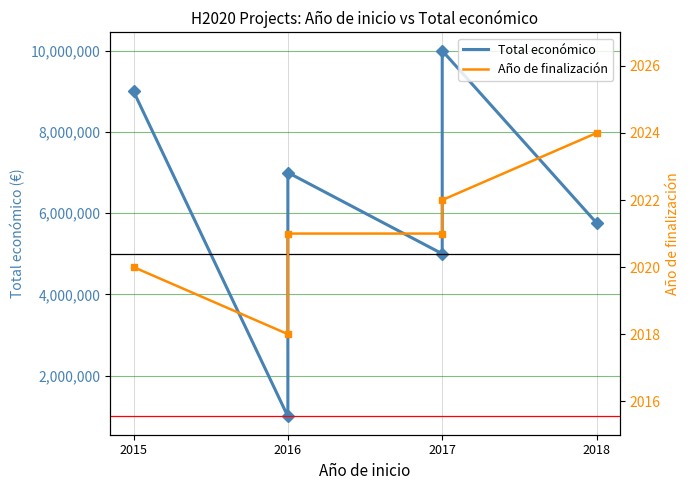

True or false: Año de finalización has a value of 2022 at 2017.

True